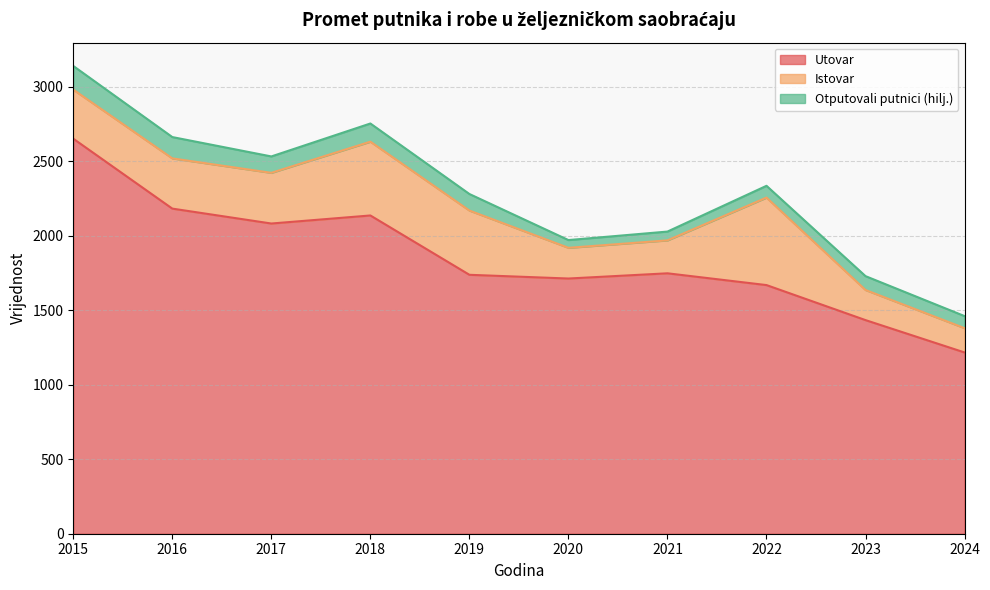

Rank the categories by Otputovali putnici (hilj.) value from highest to lowest.

2015, 2016, 2018, 2019, 2017, 2023, 2024, 2022, 2021, 2020